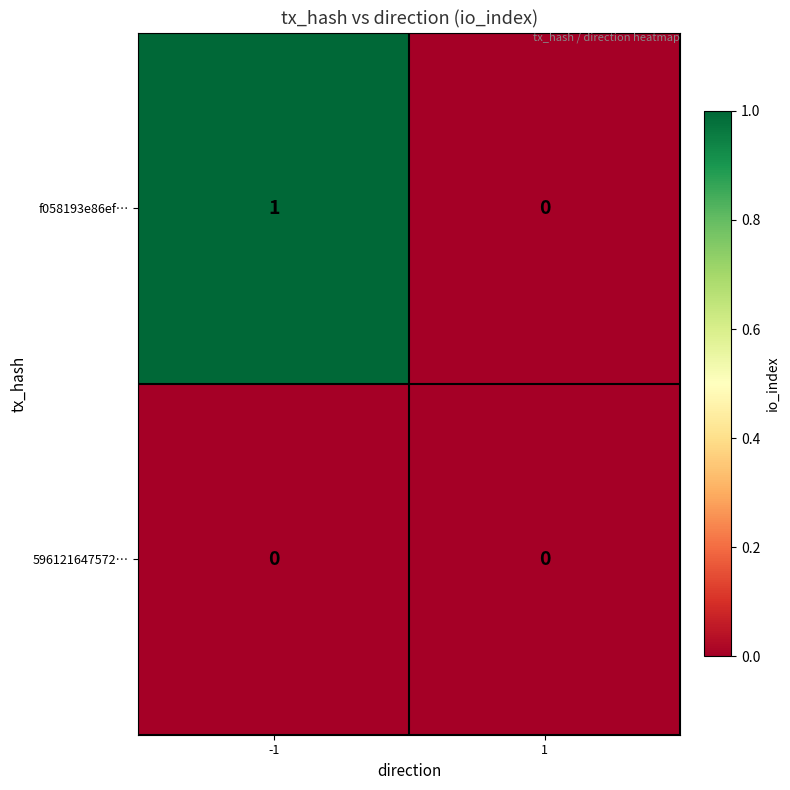

List the series in order of their peak value, highest first.

f058193e86ef…, 596121647572…